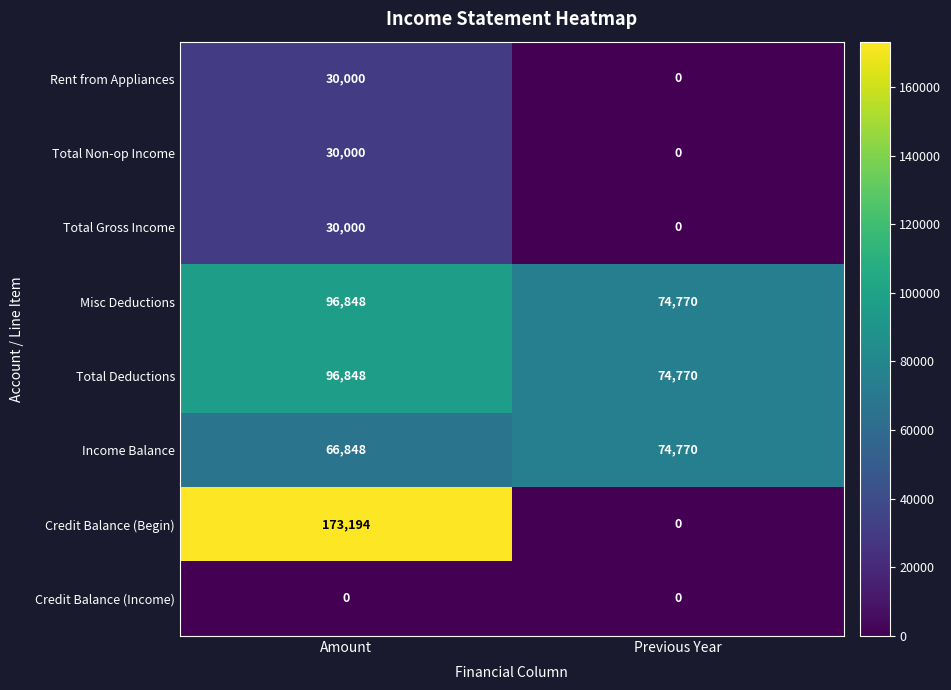

Rank the categories by Income Balance value from lowest to highest.

Amount, Previous Year